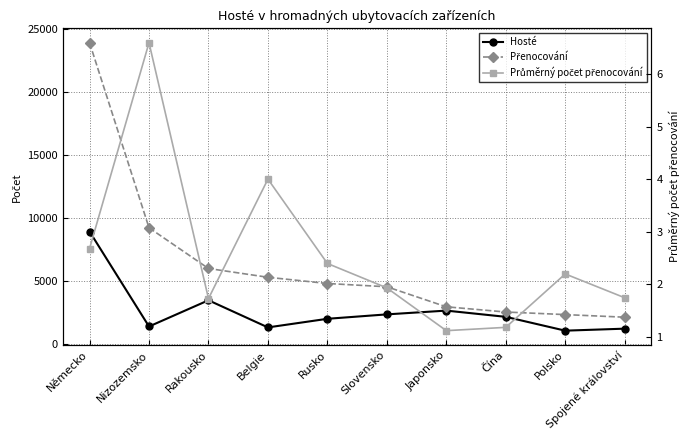

What are all the series names shown in the legend?

Hosté, Přenocování, Průměrný počet přenocování